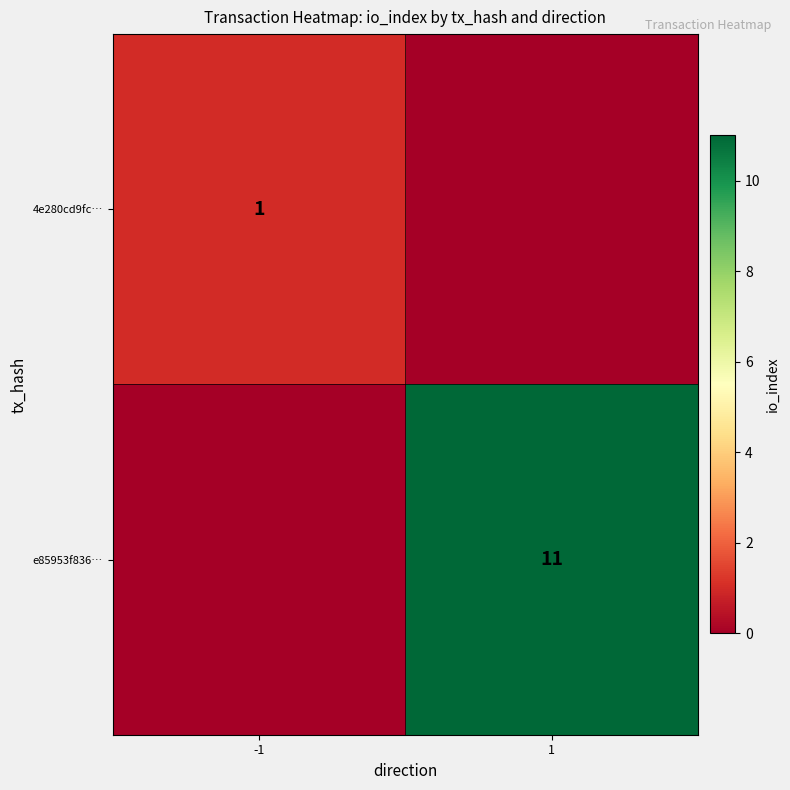

The value of e85953f836… at 1 is 11. True or false?

True